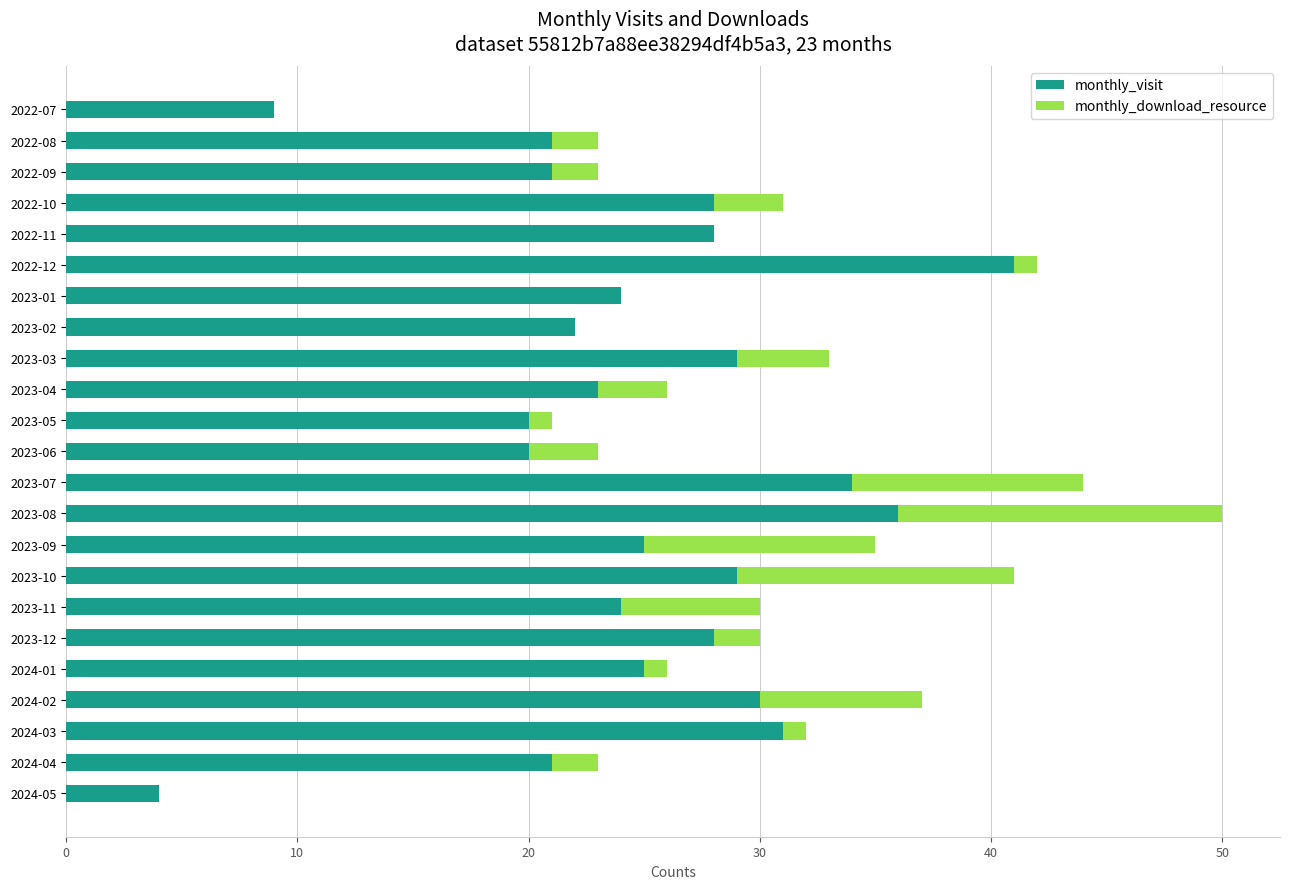

What is the total value across all series at 2023-04?

26